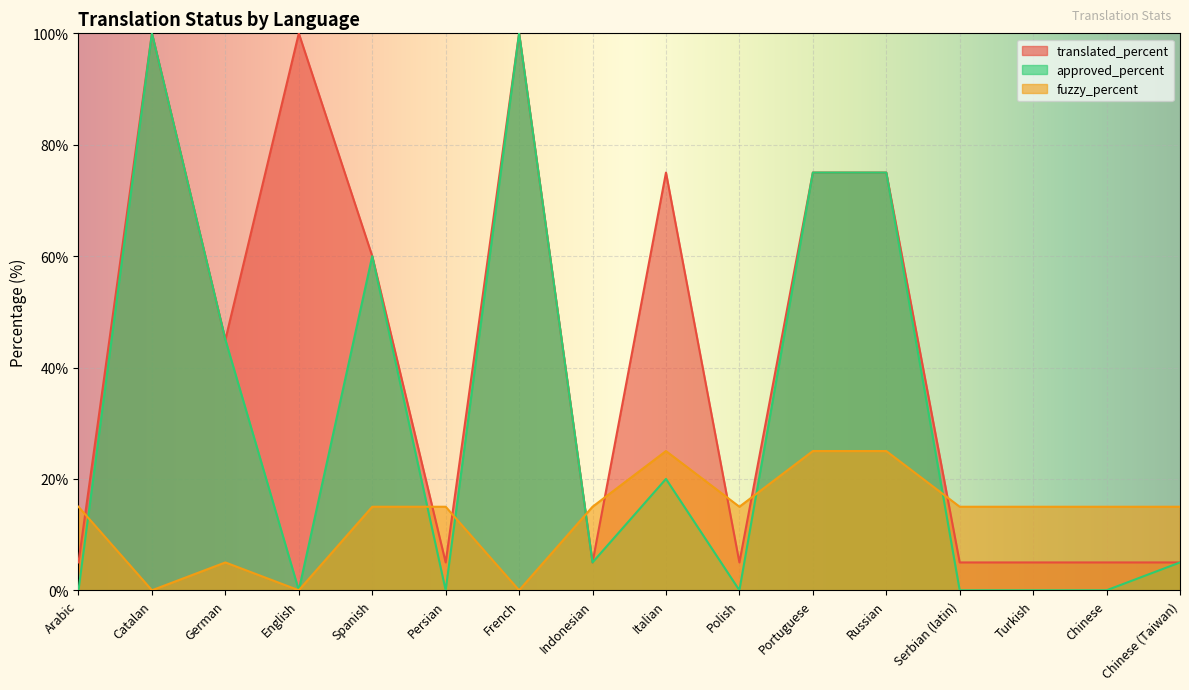

True or false: translated_percent and fuzzy_percent cross at least once.

True